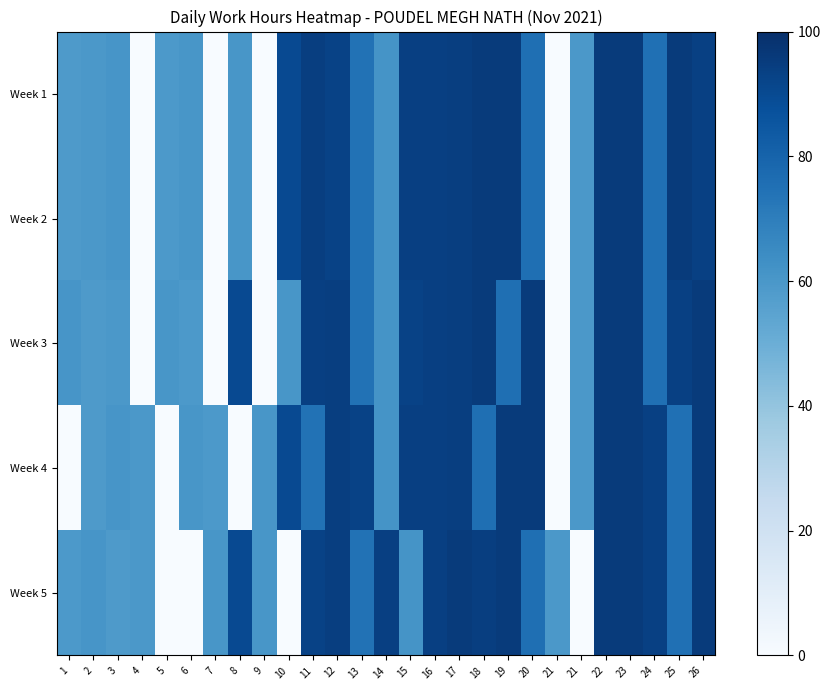

At 7, list the series in order from largest to smallest.

Week 5, Week 4, Week 1, Week 2, Week 3